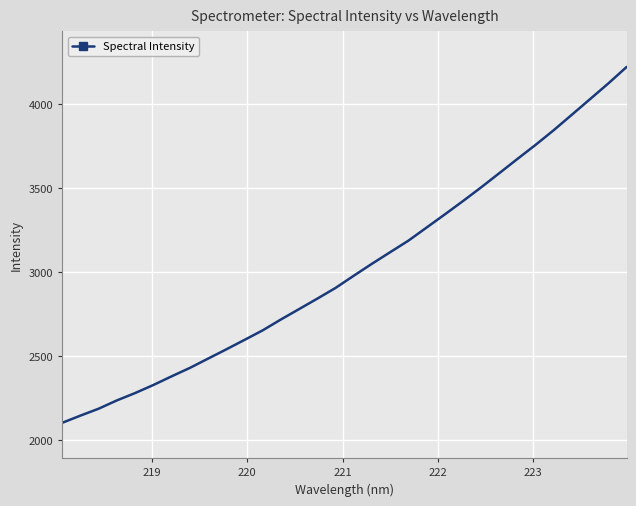

How many lines are shown in the chart?

1